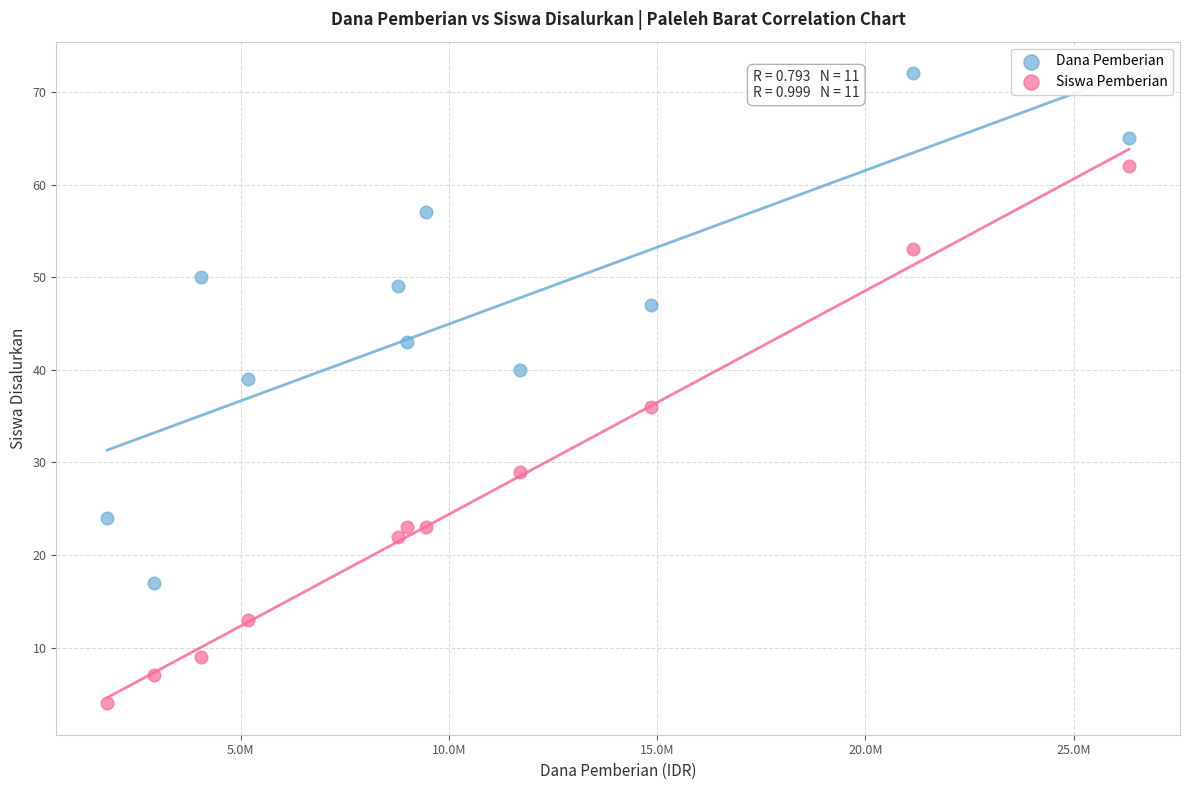

Which series contains the highest Y value?

Dana Pemberian